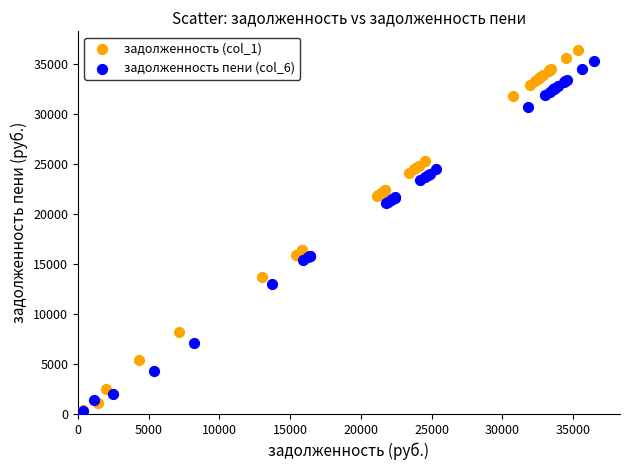

Which series has the widest spread of Y values?

задолженность (col_1)